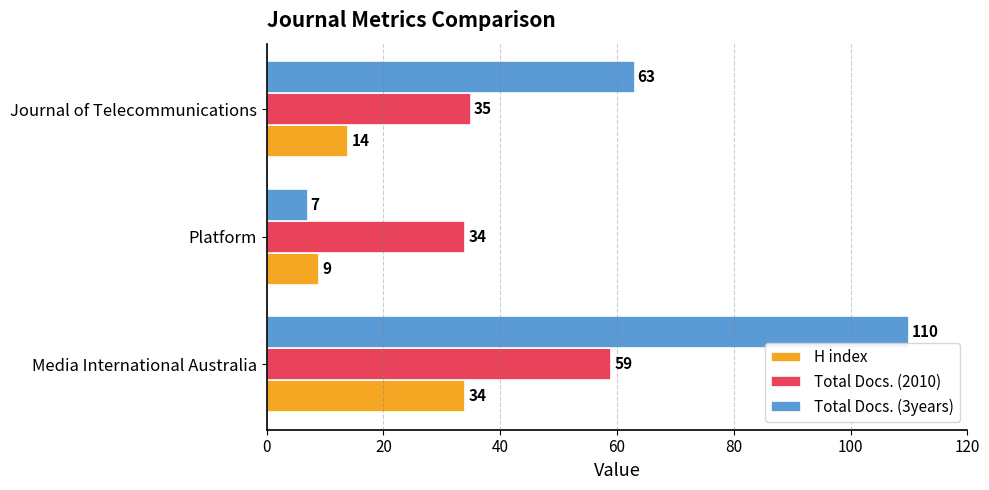

Which series has the largest range (max minus min)?

Total Docs. (3years)